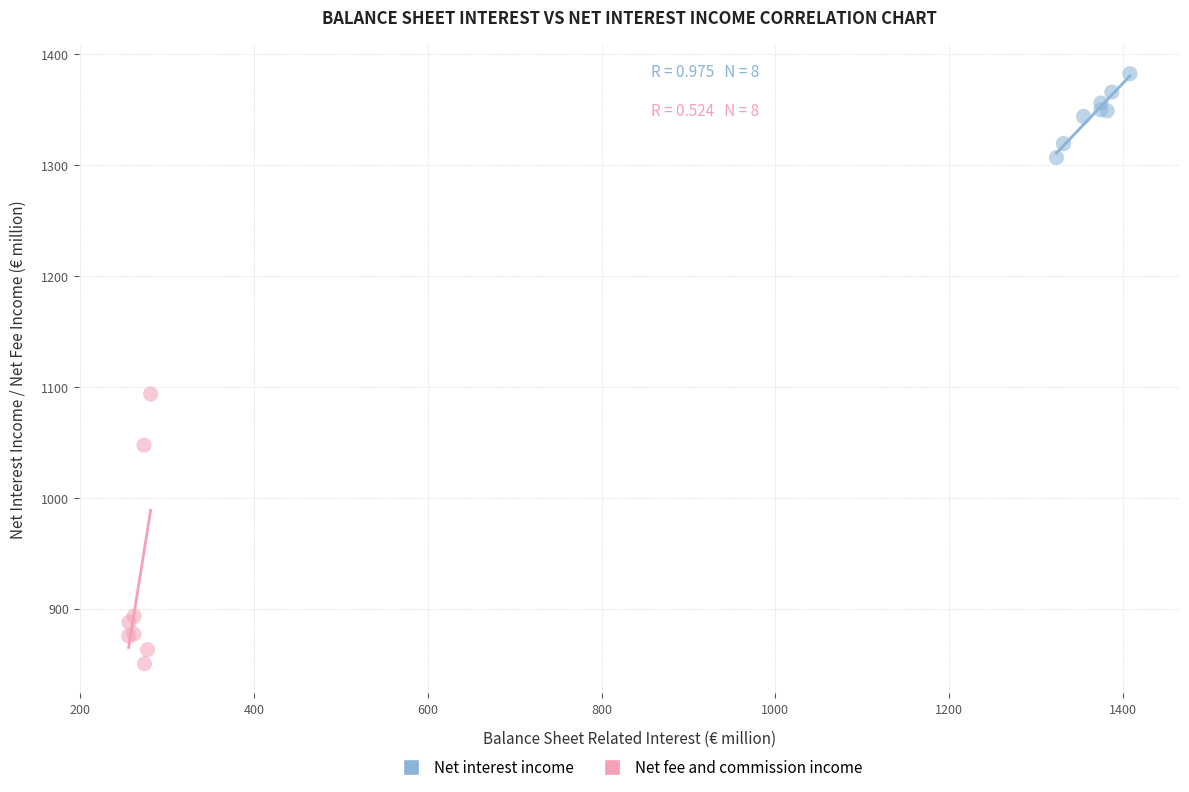

Which series reaches the maximum Y coordinate?

Net interest income